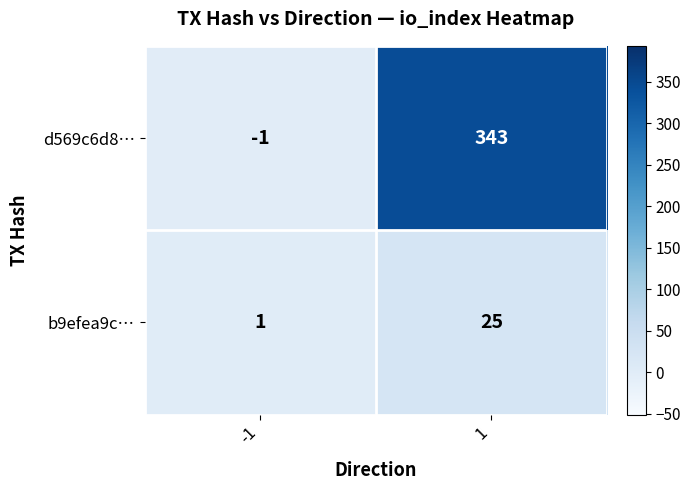

Is it true that d569c6d8… equals 343 at 1?

True